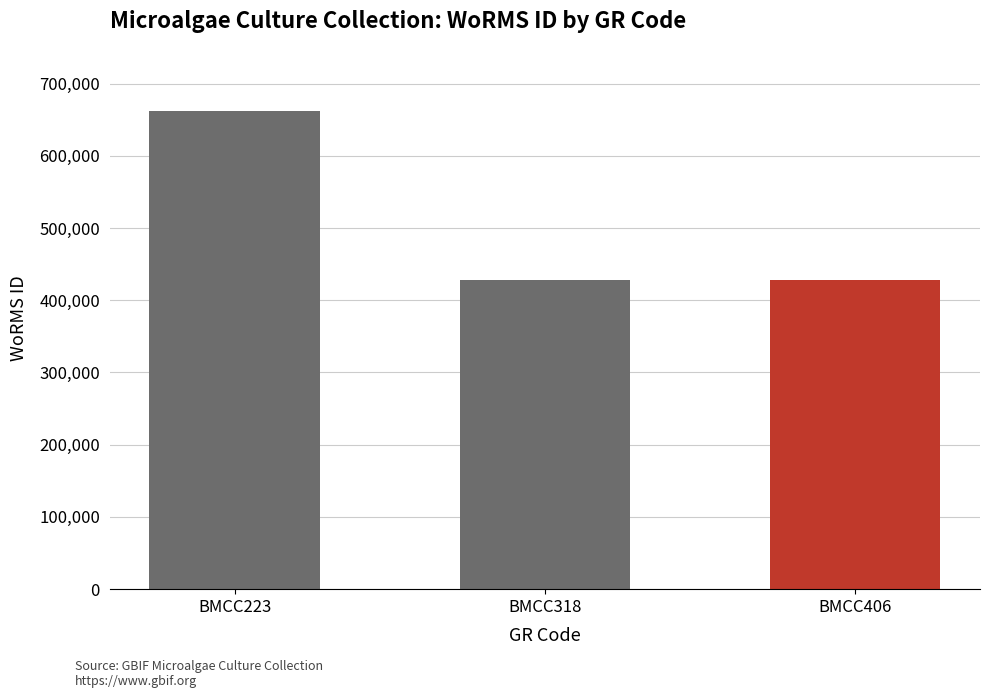

What is the average value?

506201